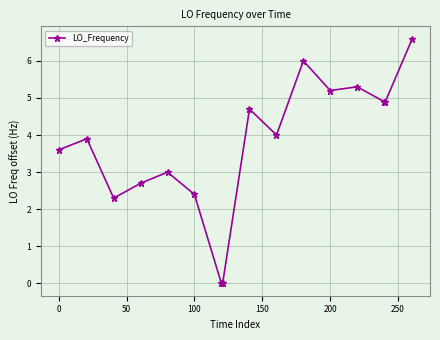

How many lines are shown in the chart?

1